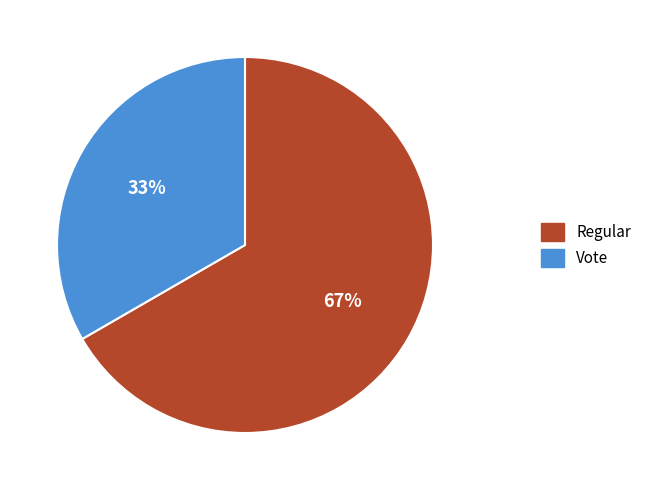

To the nearest percent, what is the combined percentage of Regular and Vote?

100%